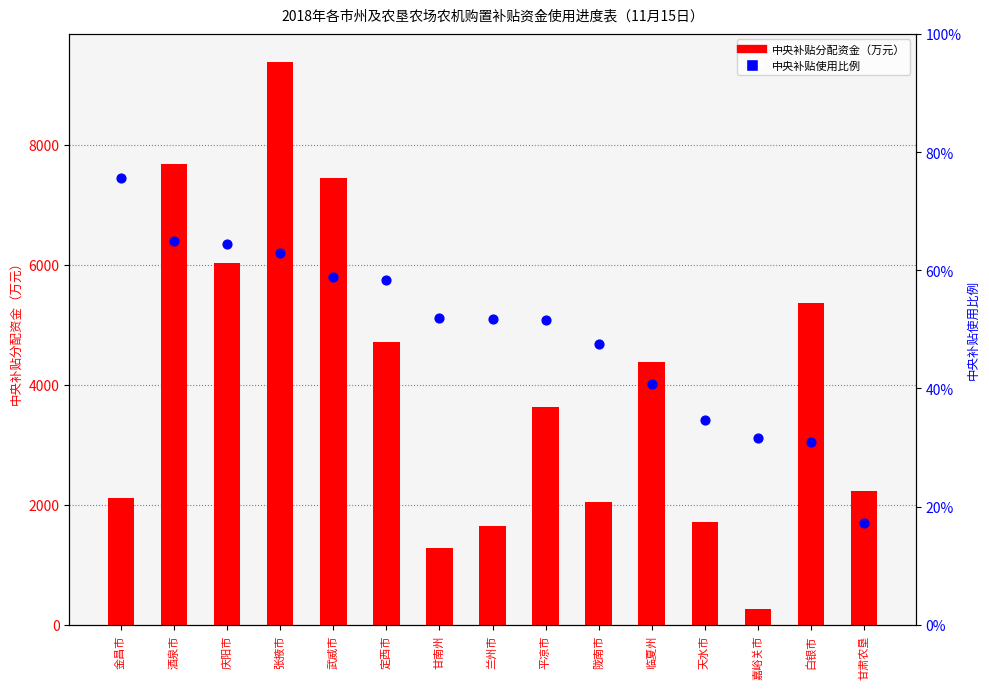

Is the value of 中央补贴分配资金（万元） at 庆阳市 greater than the value of 中央补贴使用比例 at 武威市?

Yes